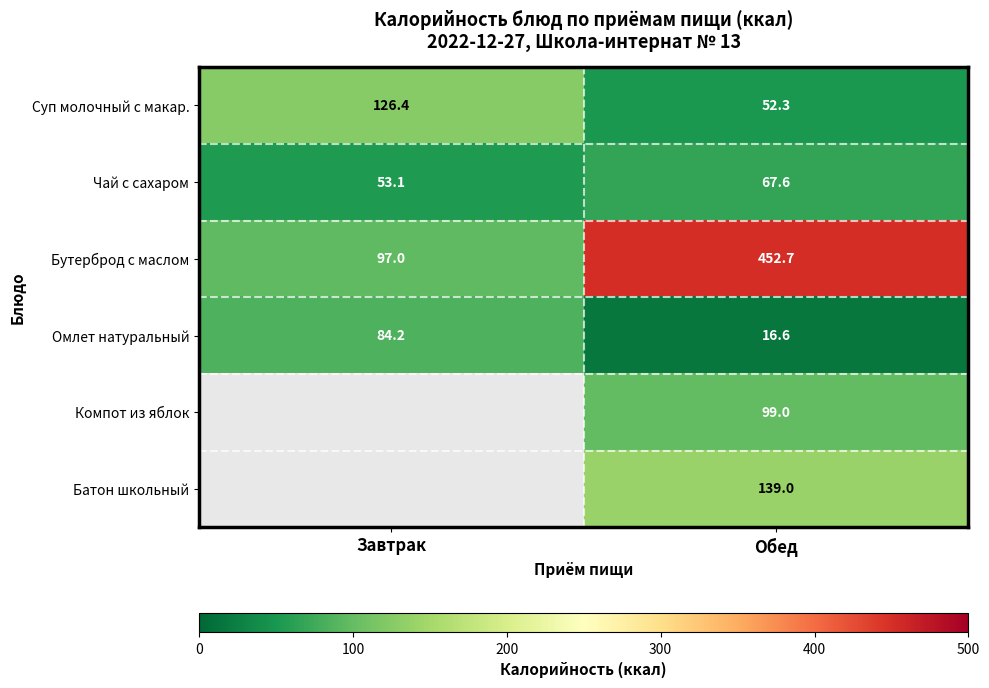

Rank the categories by Омлет натуральный value from highest to lowest.

Завтрак, Обед